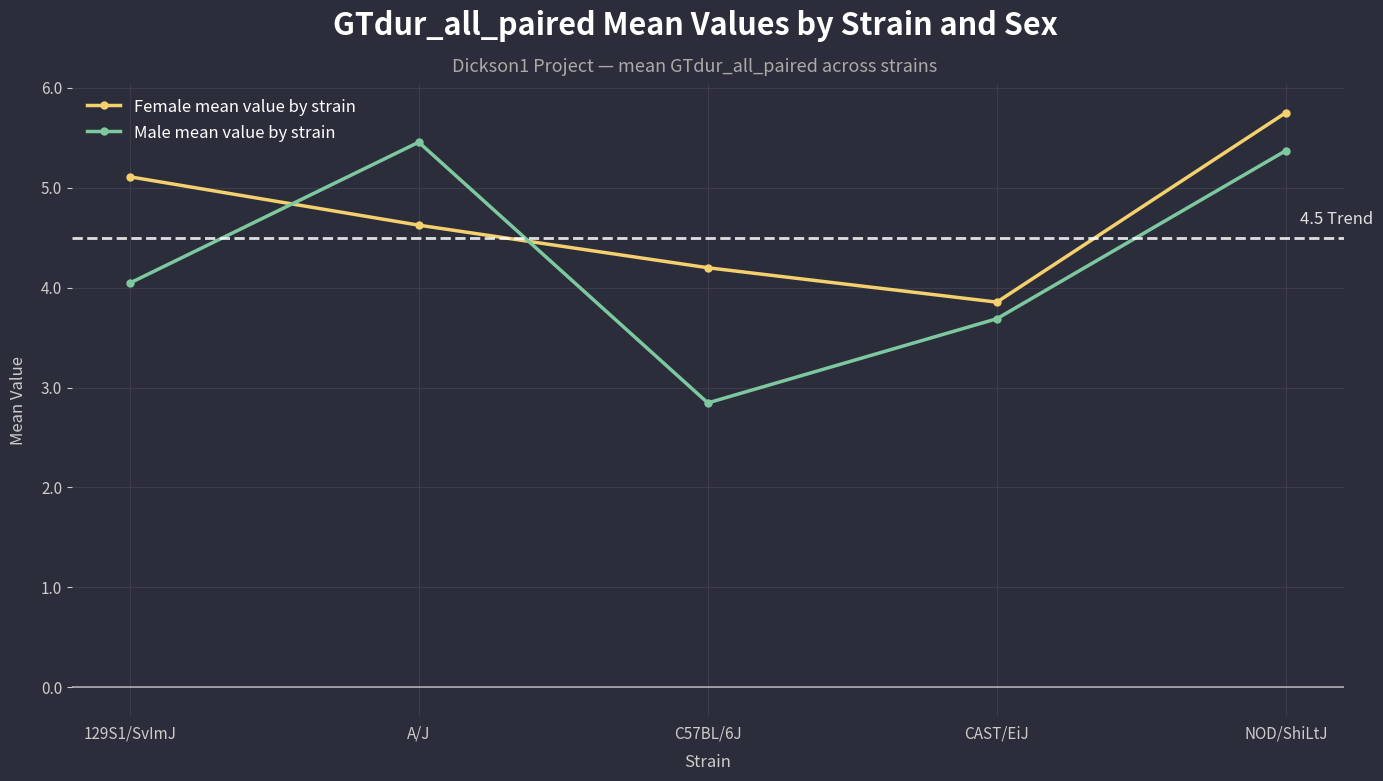

What is the label of the 5th point from the right?

129S1/SvImJ